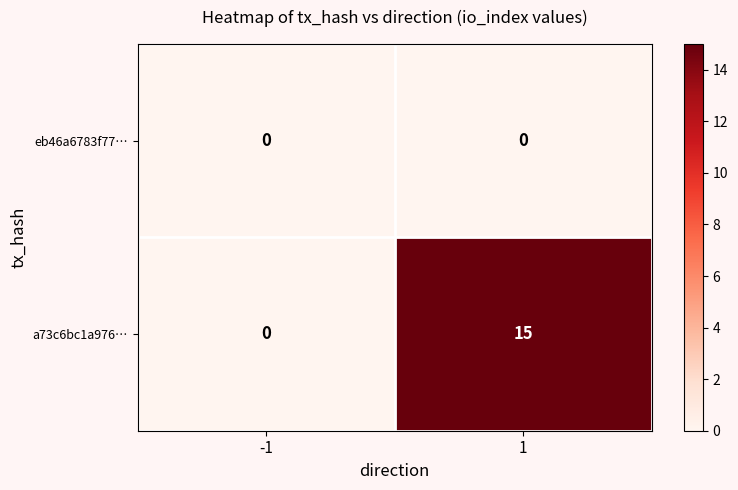

What is the difference between the highest and lowest values at 1?

15